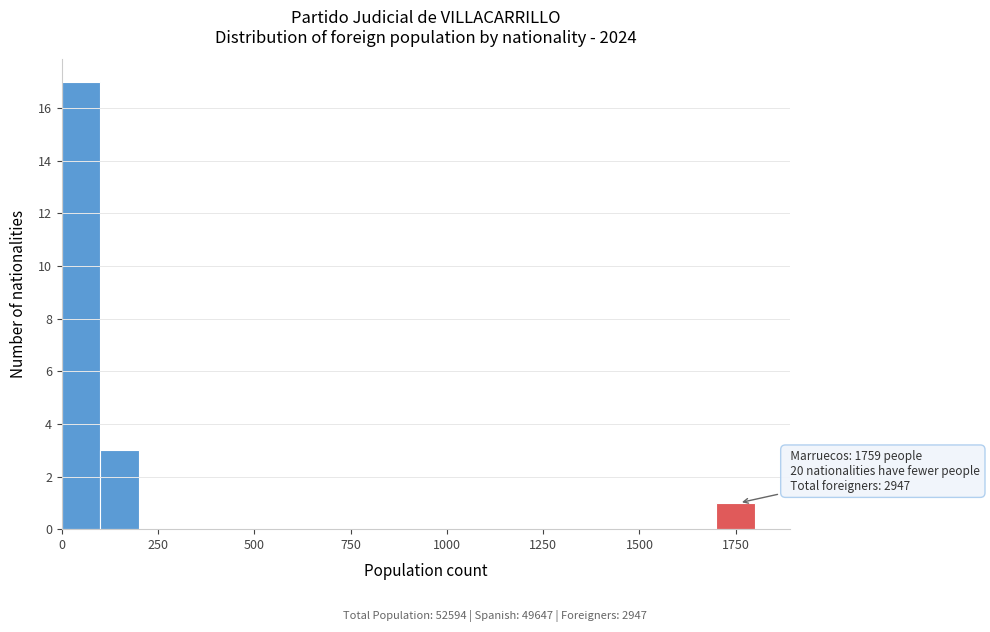

Read against the x-axis, roughly where is the centre of the tallest bar?

50